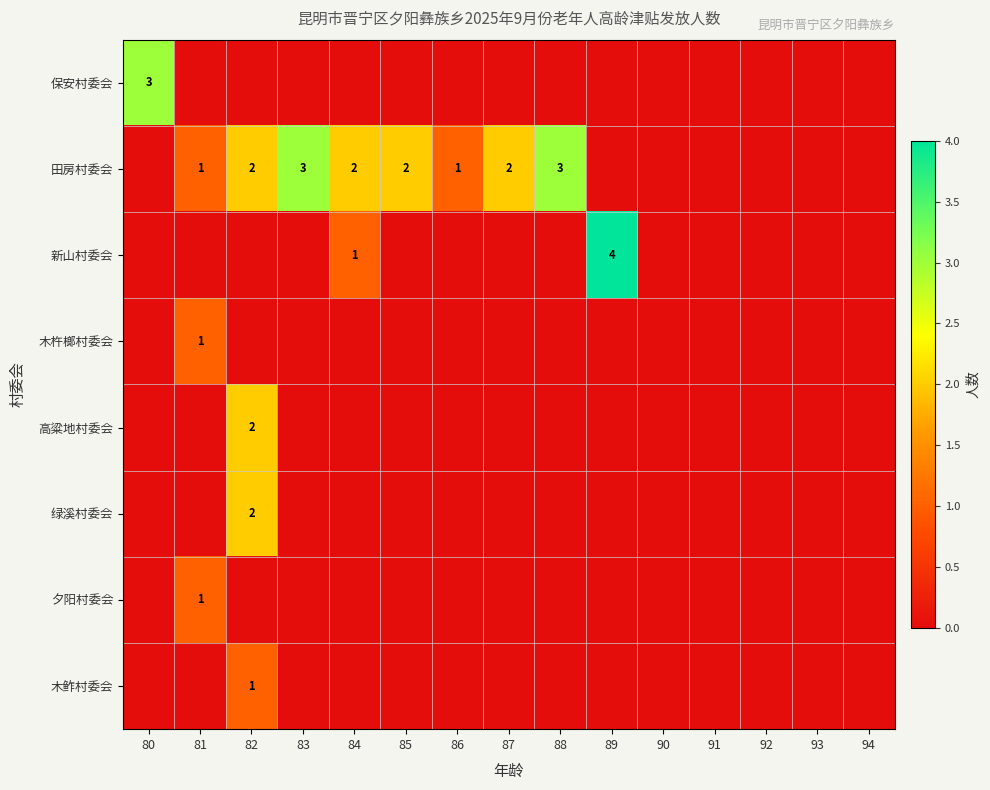

True or false: 夕阳村委会 has a value of 2 at 81.

False